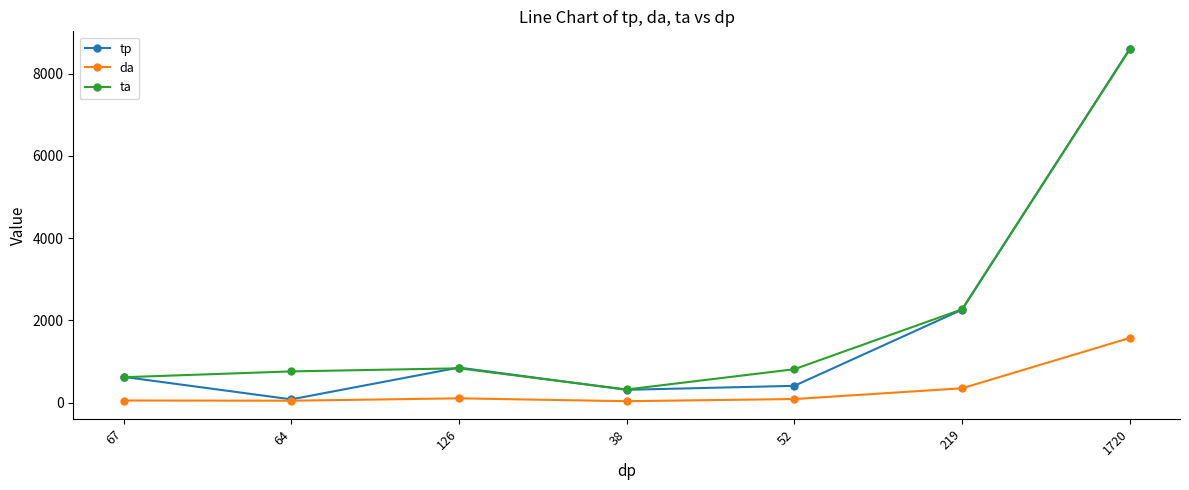

Which series changed the most between 126 and 52?

tp